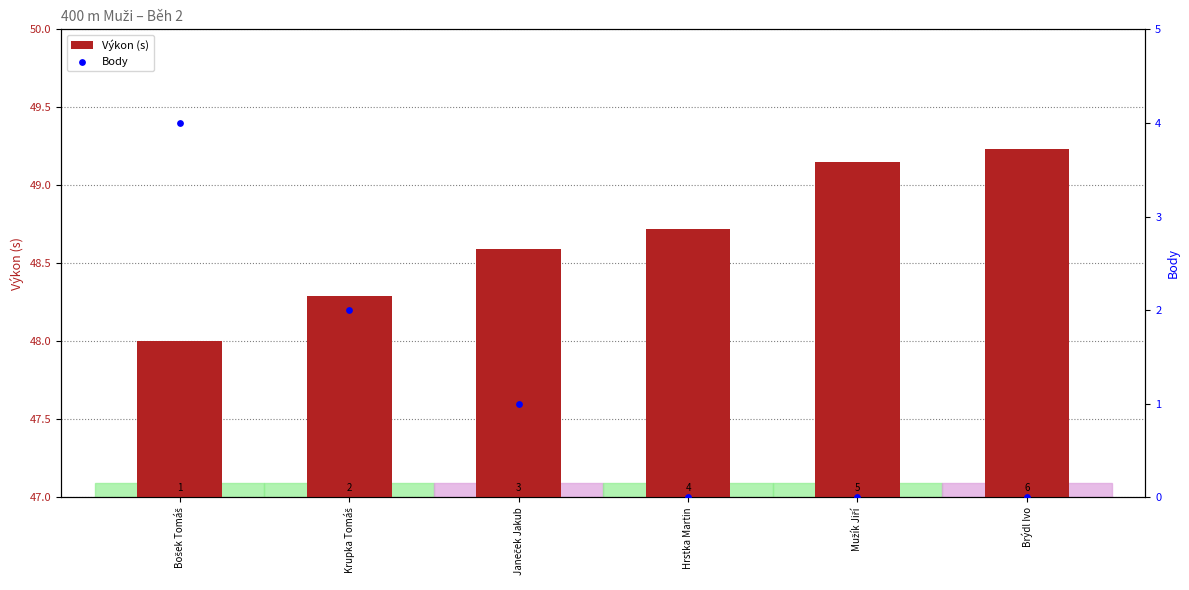

At how many categories does at least one series exceed 14?

6